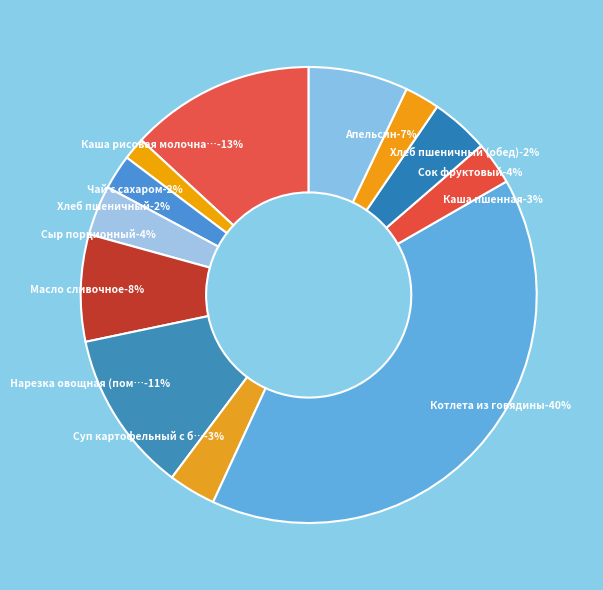

What percentage is the Каша пшенная slice, to the nearest percent?

3%